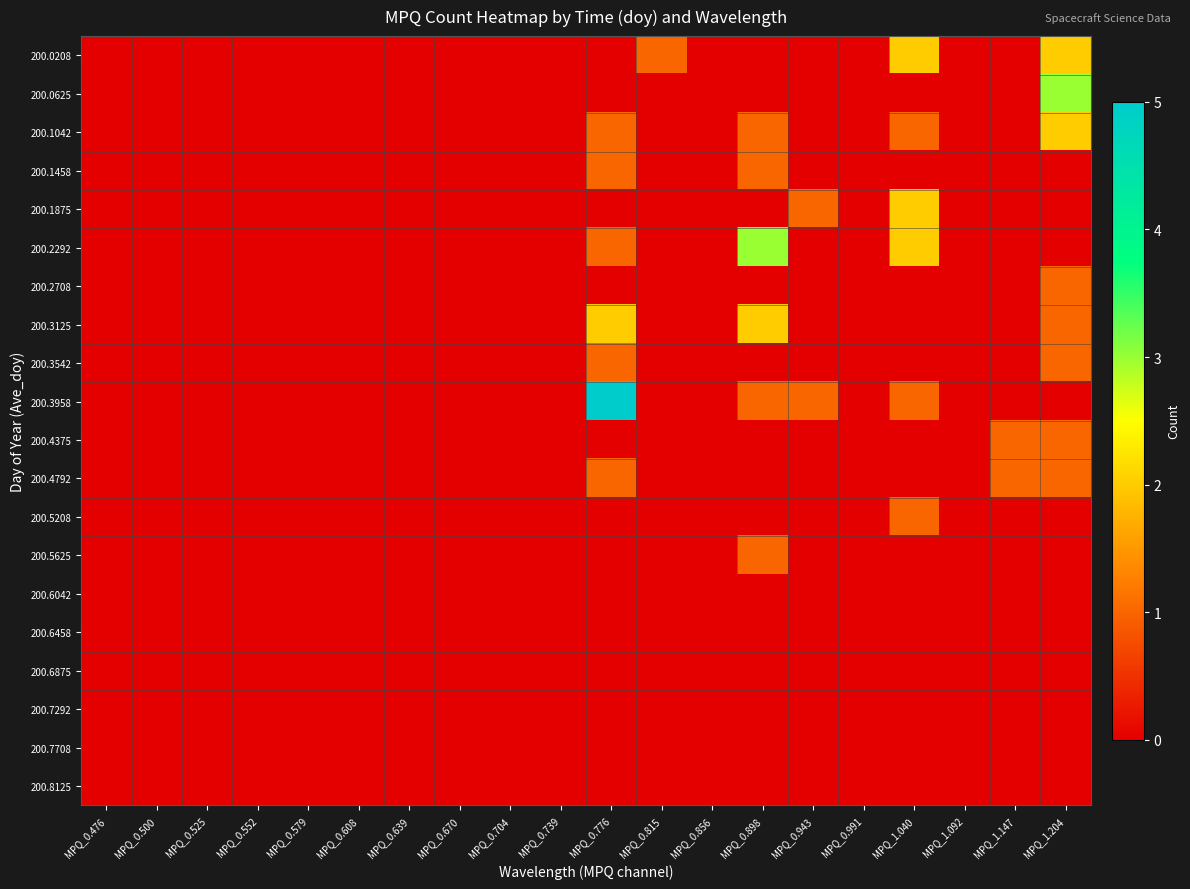

At how many categories does at least one series exceed 1?

4